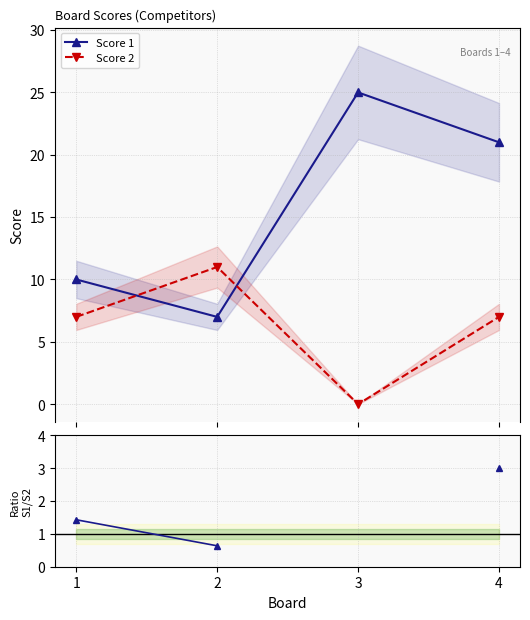

At which category is the sum across all series the highest?

4